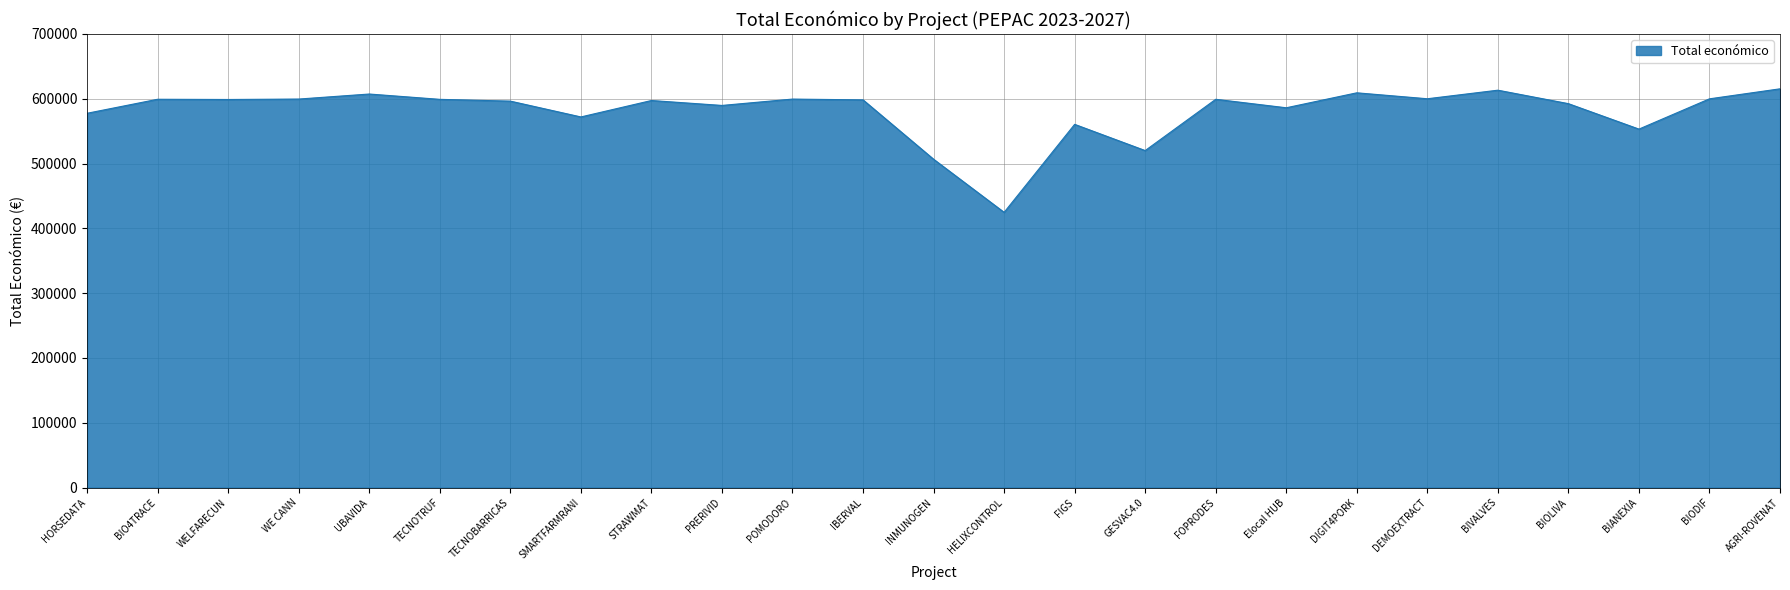

What is the change in value from BIO4TRACE to FIGS?

-38733